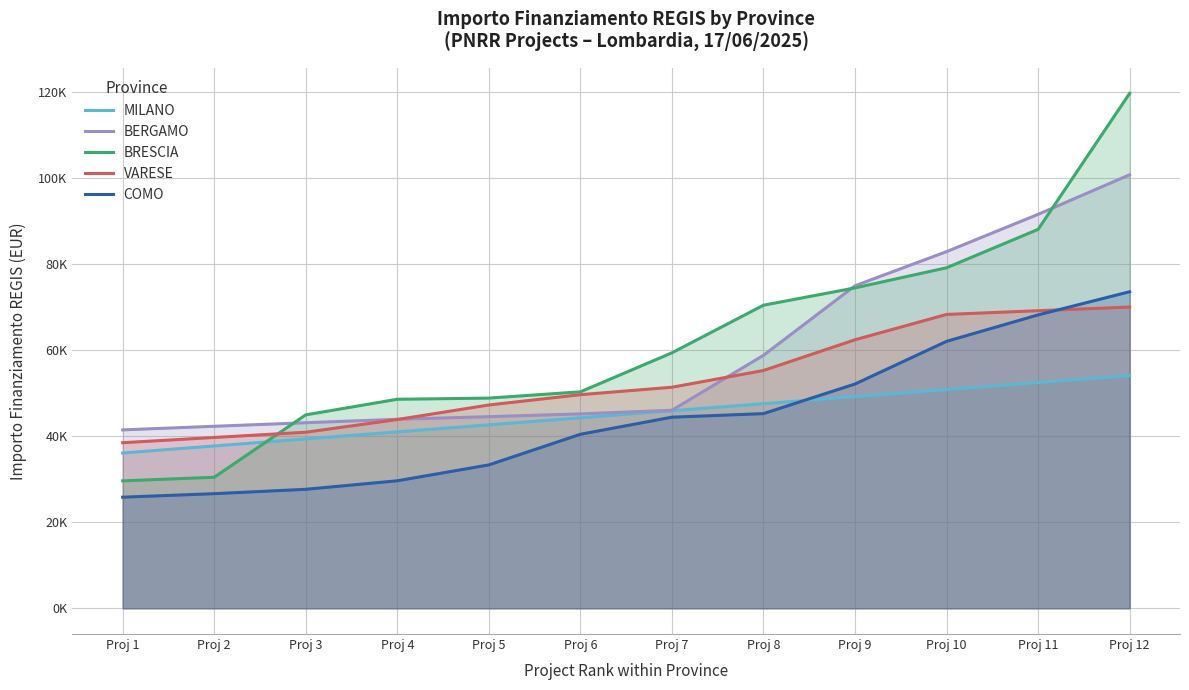

What is the average value of the VARESE series?

53076.8